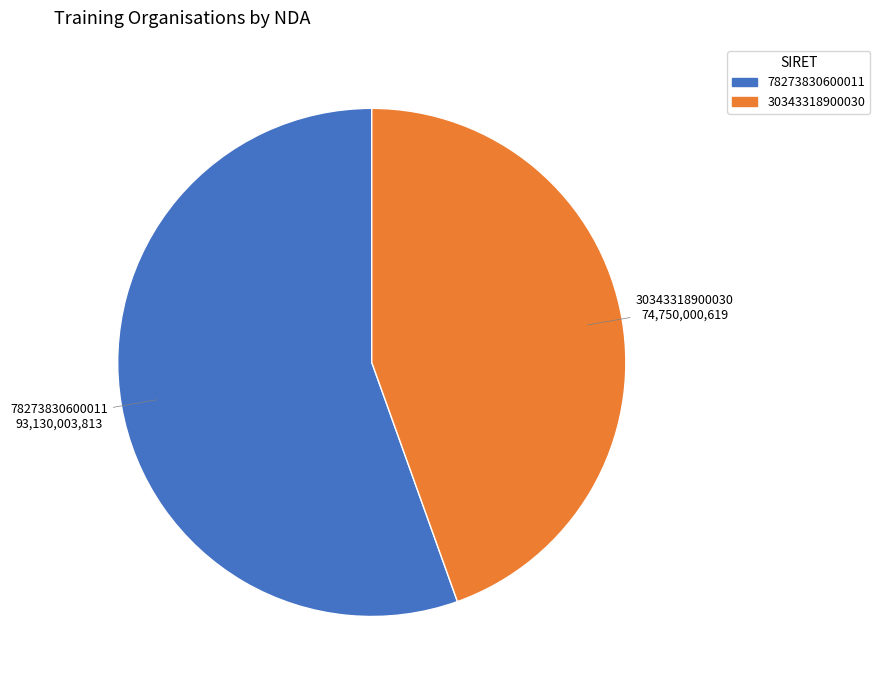

Approximately how many times larger is the value at 30343318900030 compared to 78273830600011?

0.8